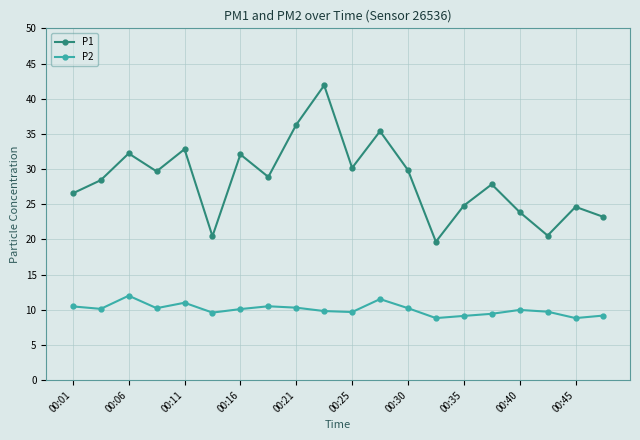

Does the chart have visible grid lines?

Yes